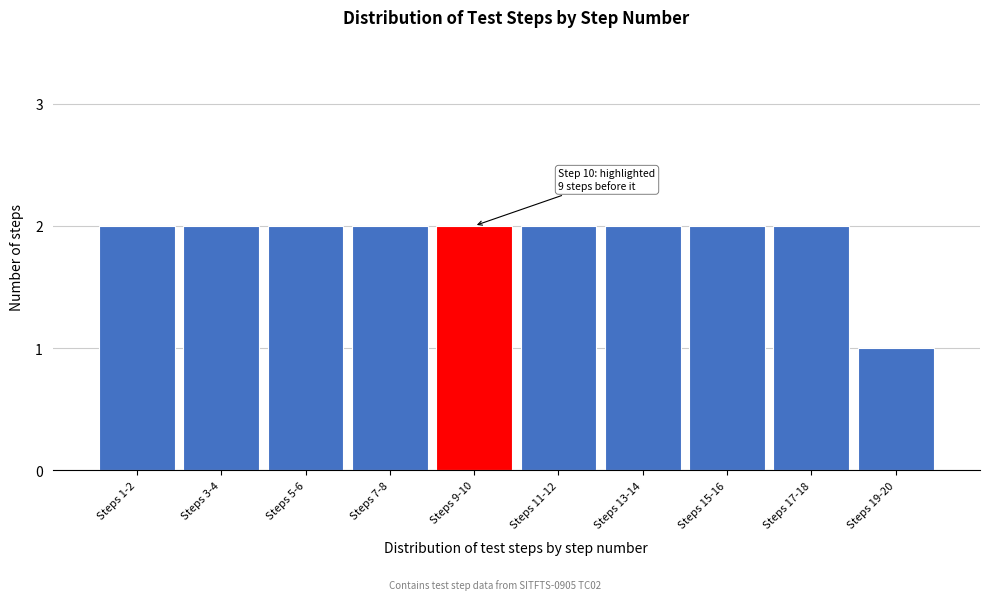

Reading left to right, list all the values displayed in this chart.

2	2	2	2	2	2	2	2	2	1